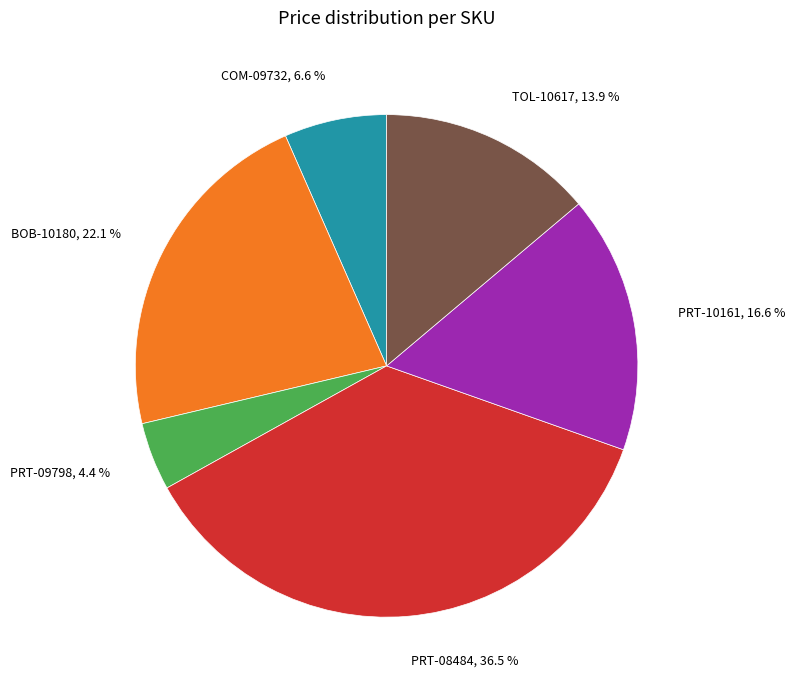

Rank the categories by value from highest to lowest.

PRT-08484, BOB-10180, PRT-10161, TOL-10617, COM-09732, PRT-09798